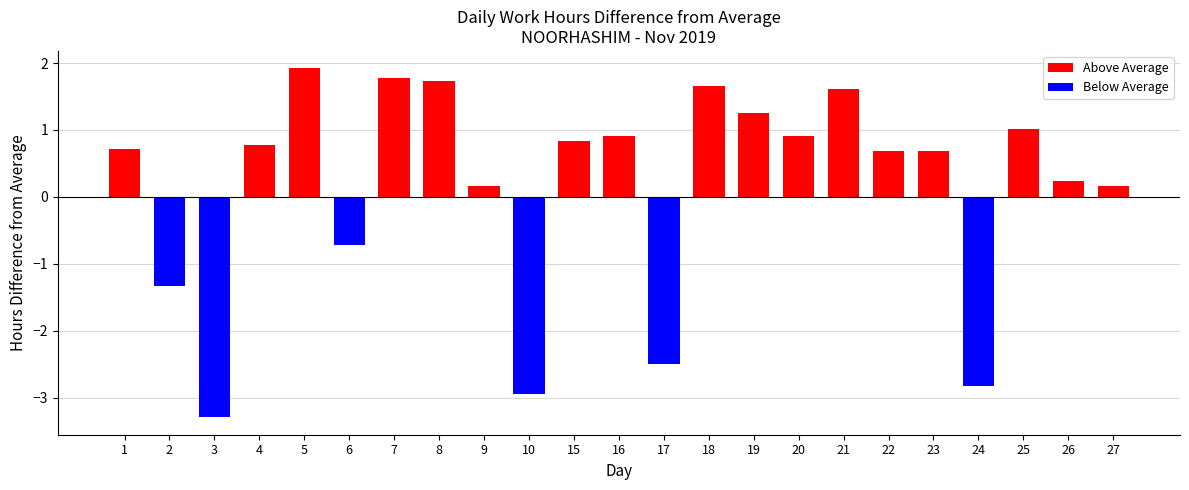

Where does the data first go above 0?

1